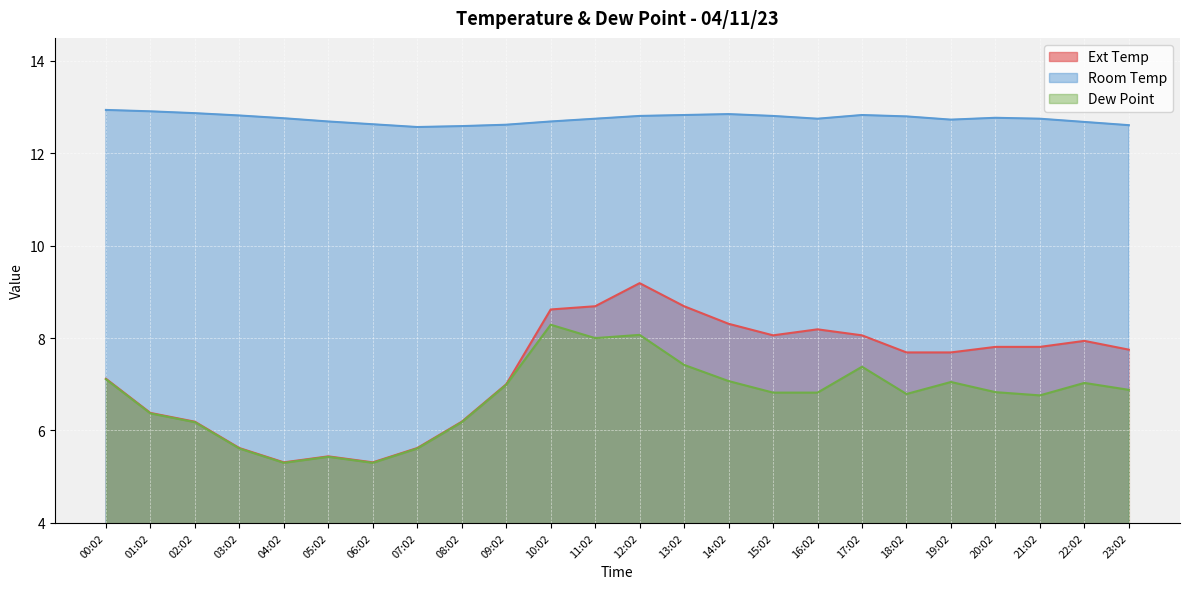

Which label corresponds to the smallest value in the chart?

04:02